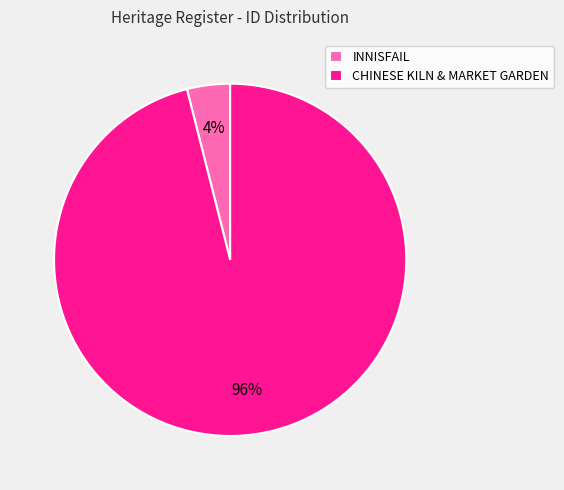

Does CHINESE KILN & MARKET GARDEN represent more than half of the total?

Yes